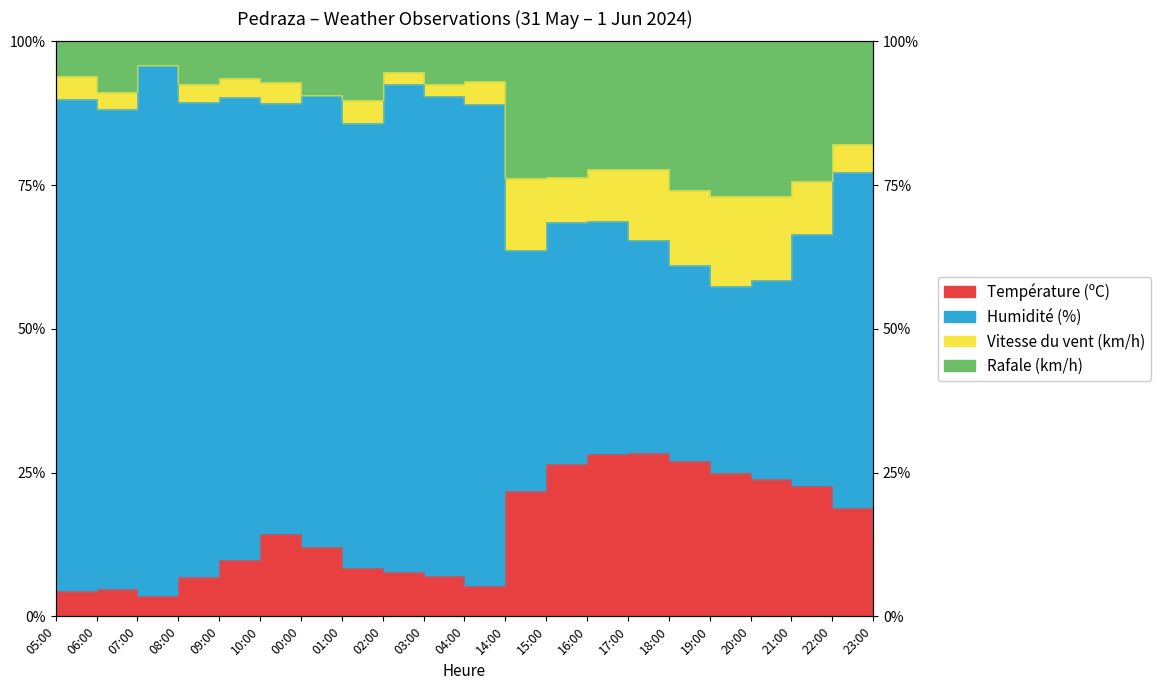

Is the value of Rafale (km/h) at 20:00 greater than the value of Température (ºC) at 20:00?

Yes